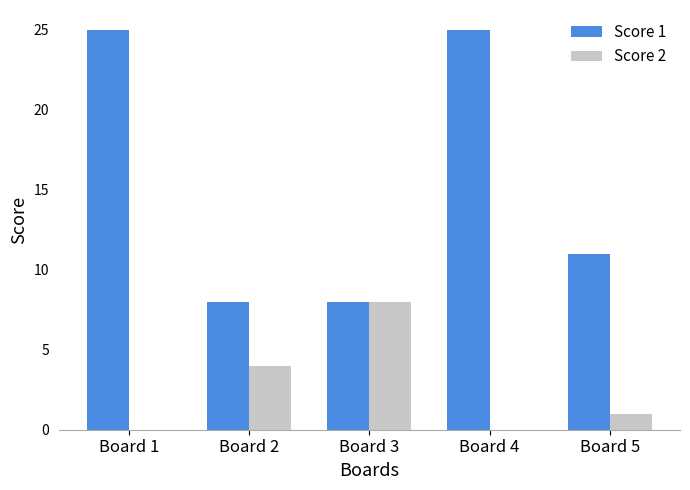

How many groups of bars are there?

5